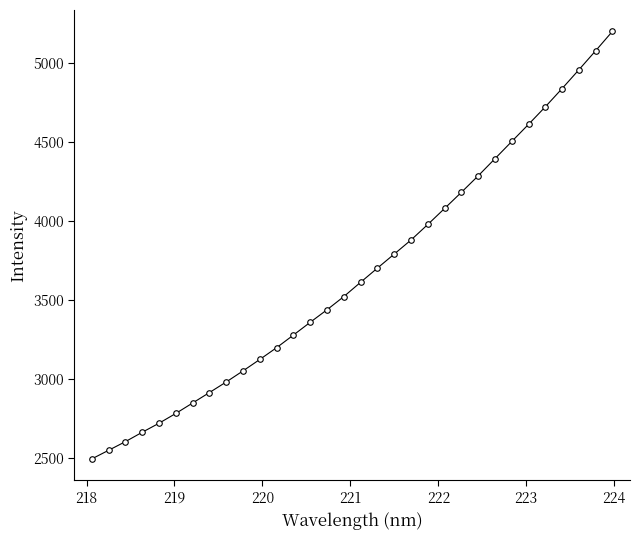

What is the smallest value displayed?

2491.7